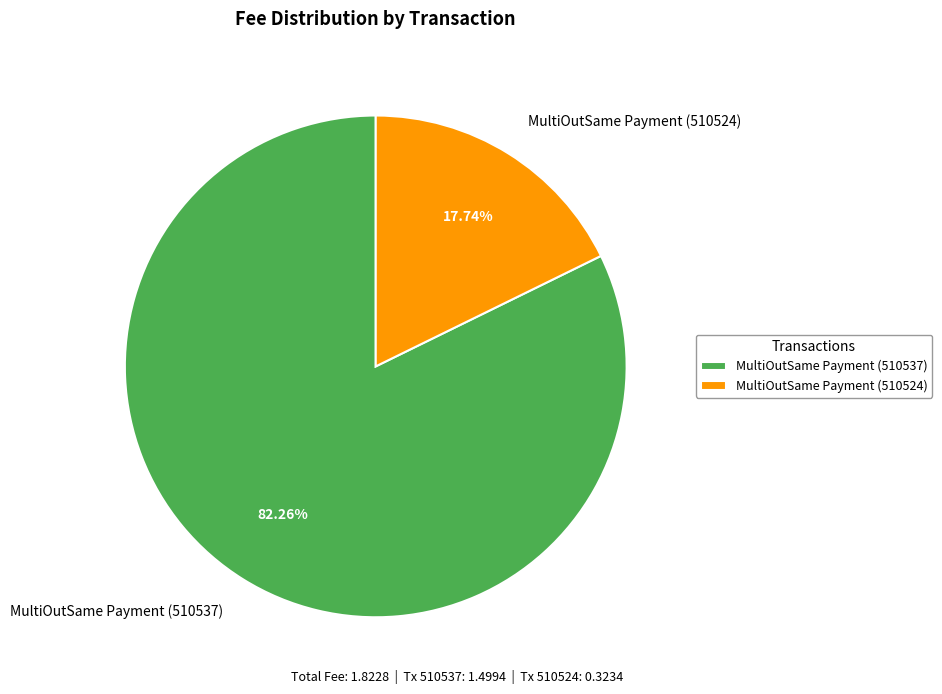

Which slice is the largest?

MultiOutSame Payment (510537)